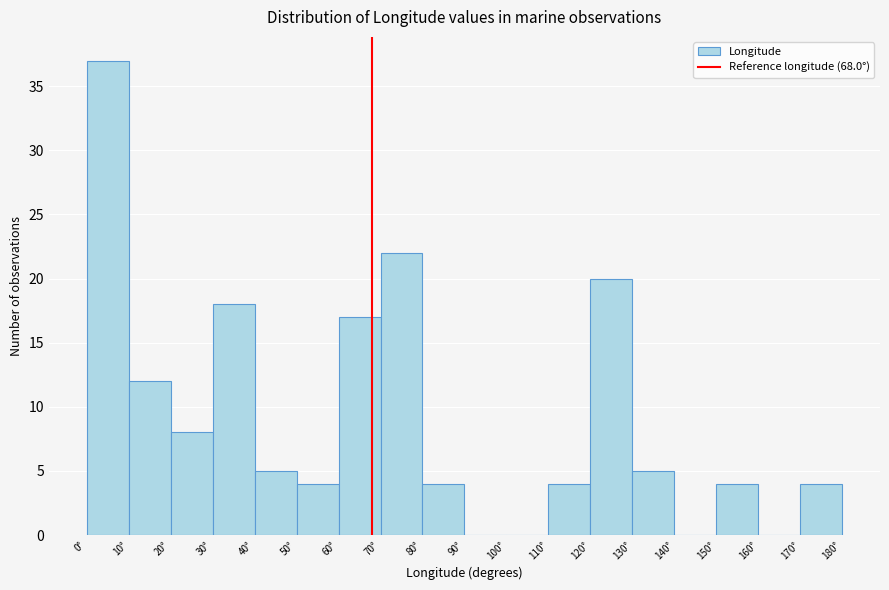

Over which range of the x-axis is the bar tallest?

0 to 10